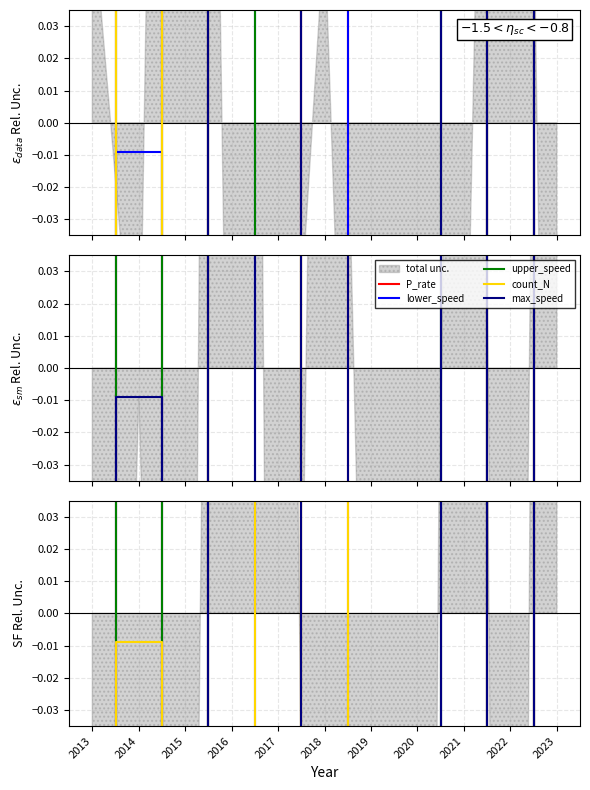

True or false: count_N has a value of 1.0 at 2021.

True